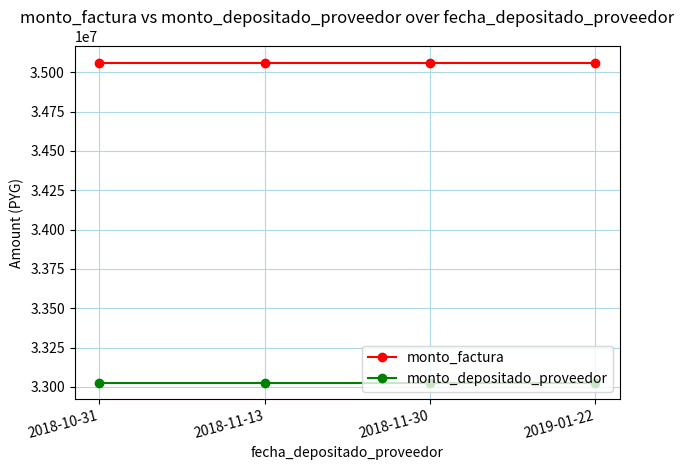

What is the total value across all series at 2019-01-22?

68088825